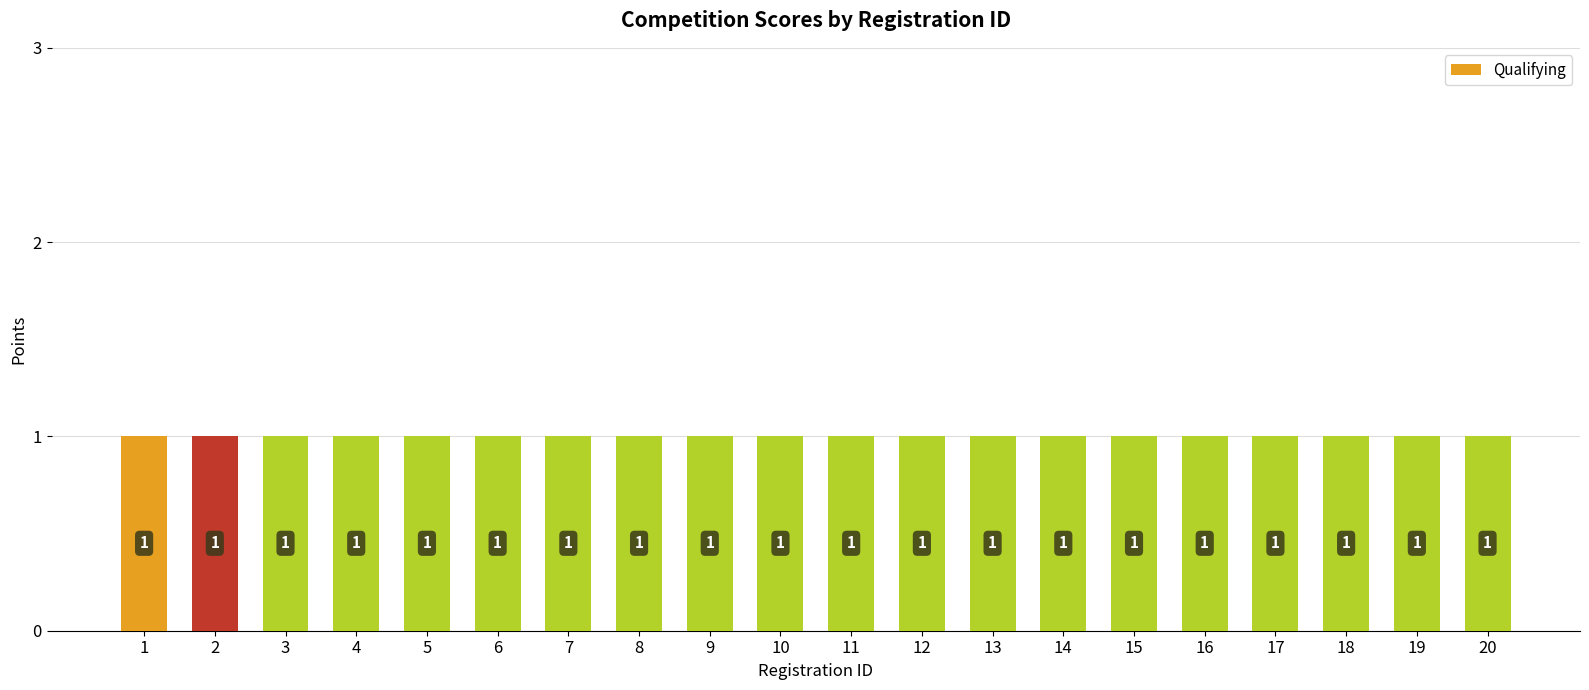

Reading right to left, what are all the values shown in this chart?

Place 1-4: 20=0	19=0	18=0	17=0	16=0	15=0	14=0	13=0	12=0	11=0	10=0	9=0	8=0	7=0	6=0	5=0	4=0	3=0	2=0	1=0
Clean sweep: 20=0	19=0	18=0	17=0	16=0	15=0	14=0	13=0	12=0	11=0	10=0	9=0	8=0	7=0	6=0	5=0	4=0	3=0	2=0	1=0
Qualifying: 20=1	19=1	18=1	17=1	16=1	15=1	14=1	13=1	12=1	11=1	10=1	9=1	8=1	7=1	6=1	5=1	4=1	3=1	2=1	1=1
Bonus: 20=0	19=0	18=0	17=0	16=0	15=0	14=0	13=0	12=0	11=0	10=0	9=0	8=0	7=0	6=0	5=0	4=0	3=0	2=0	1=0
Points gained: 20=0	19=0	18=0	17=0	16=0	15=0	14=0	13=0	12=0	11=0	10=0	9=0	8=0	7=0	6=0	5=0	4=0	3=0	2=0	1=0